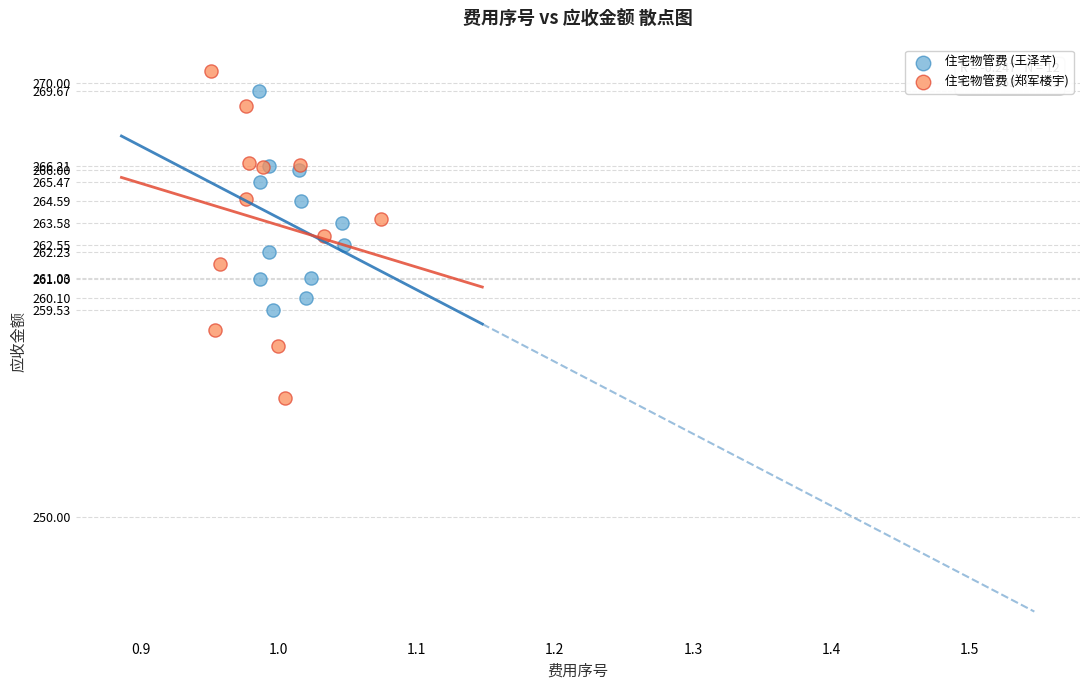

Which series reaches the maximum Y coordinate?

住宅物管费 (郑军楼宇)